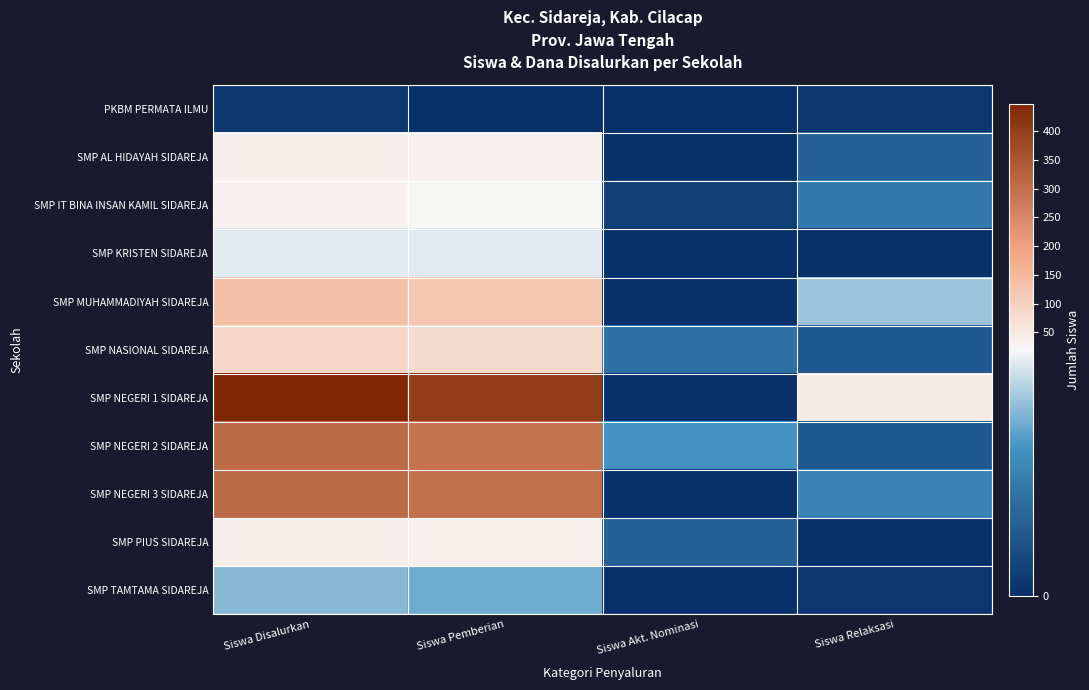

Count the number of data series in this chart.

11